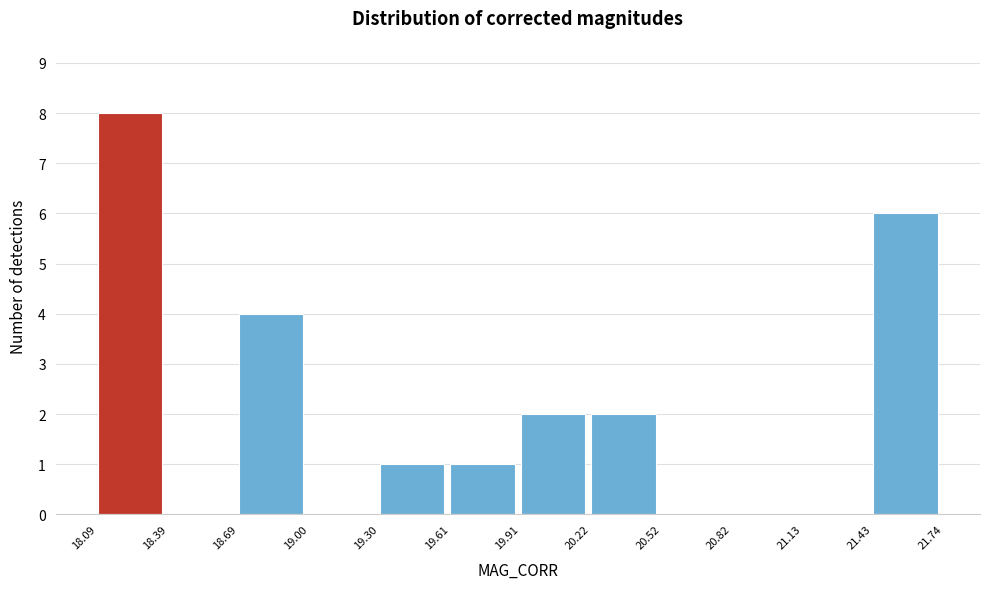

Reading left to right, transcribe this chart: for each bar, give the range it covers on the x-axis and its height. The values are not printed on the chart, so give them approximately, as read against the axis.

18.09 to 18.39: 8
18.39 to 18.69: 0
18.69 to 19.00: 4
19.00 to 19.30: 0
19.30 to 19.61: 1
19.61 to 19.91: 1
19.91 to 20.22: 2
20.22 to 20.52: 2
20.52 to 20.82: 0
20.82 to 21.13: 0
21.13 to 21.43: 0
21.43 to 21.74: 6